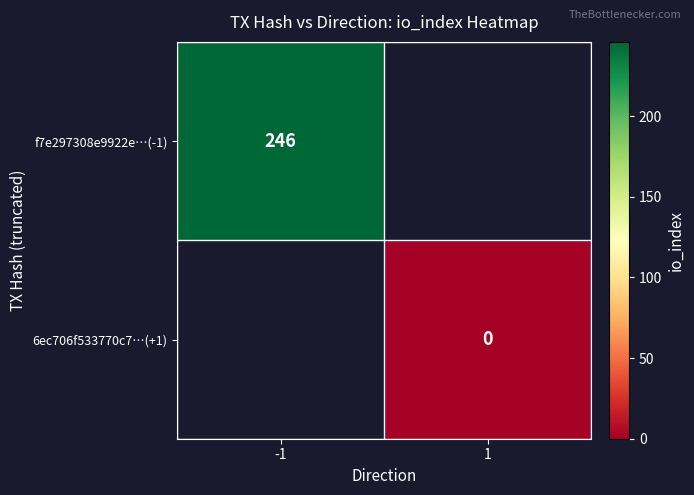

Is it true that f7e297308e9922e…(-1) equals 246 at -1?

True